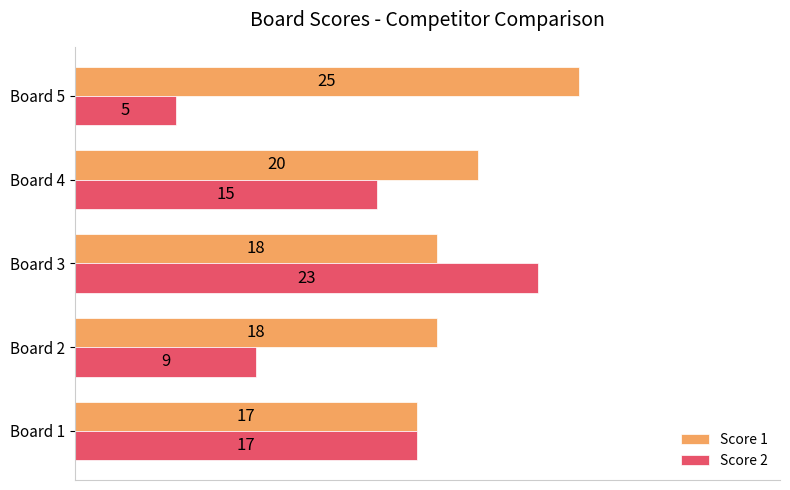

Rank the categories by Score 2 value from lowest to highest.

Board 5, Board 2, Board 4, Board 1, Board 3